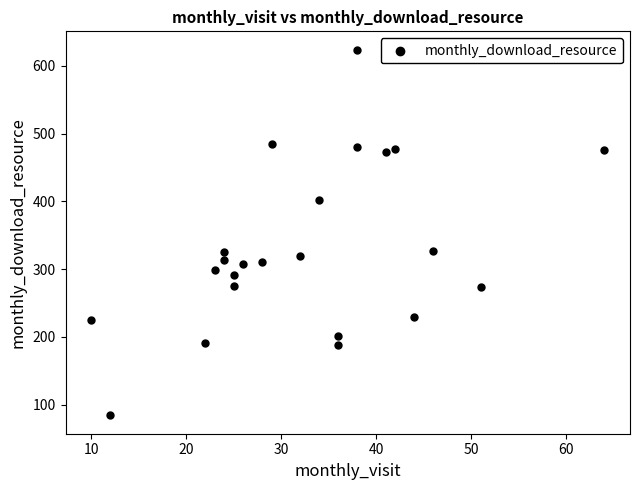

What is the range of X values (max minus min)?

54